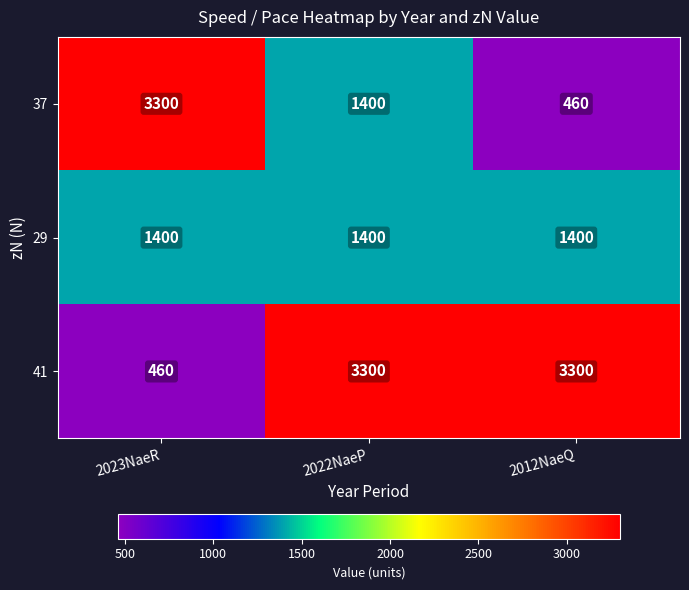

What is the approximate value of 41 at 2012NaeQ, to the nearest 100?

3300